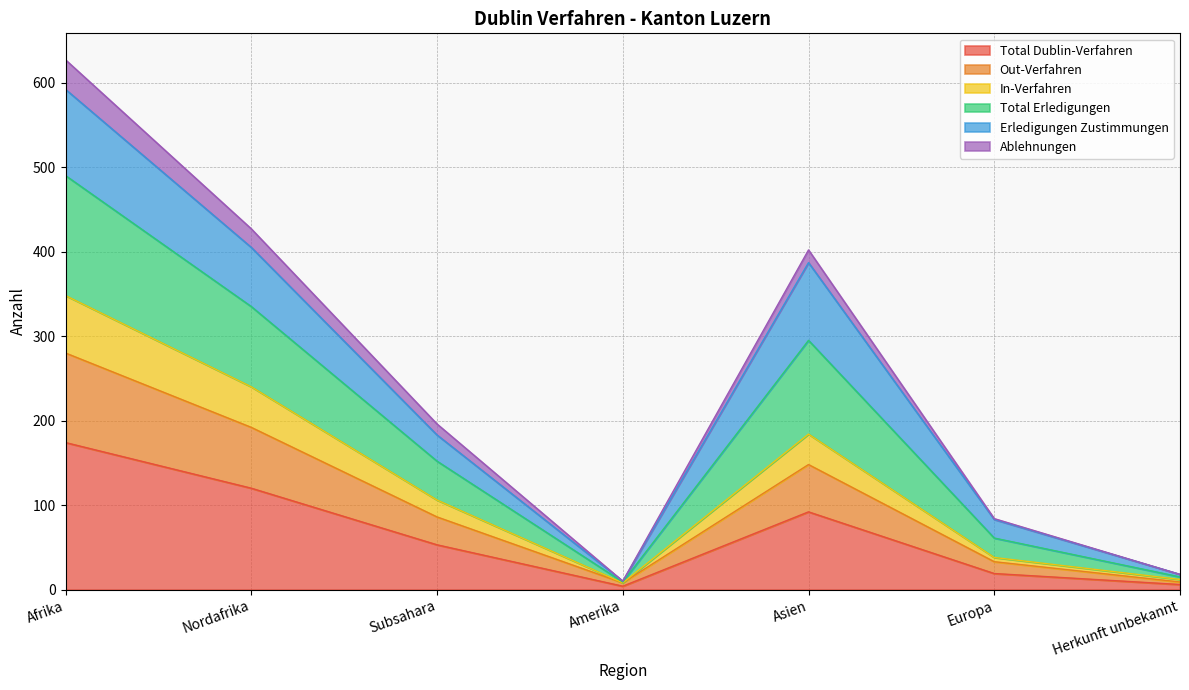

The value of Total Dublin-Verfahren at Subsahara is 80. True or false?

False